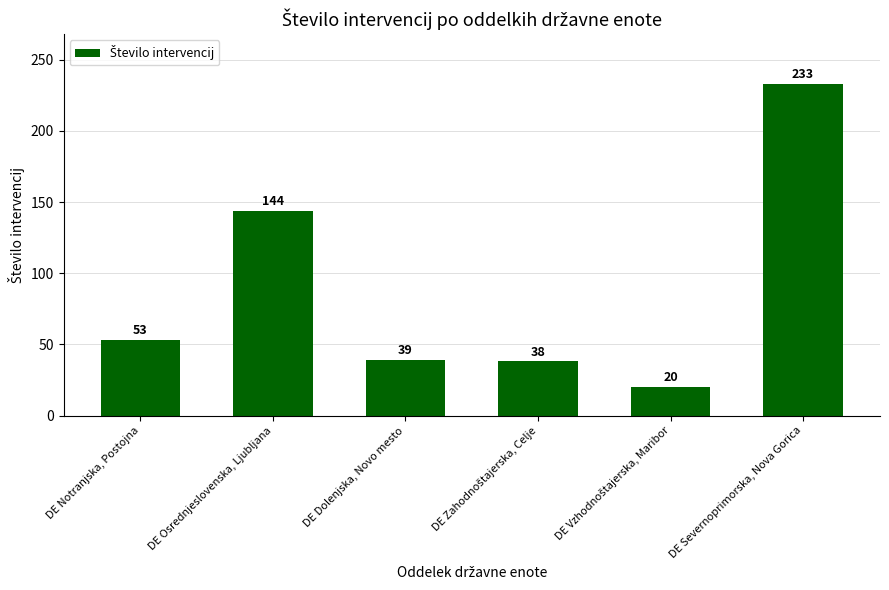

Does the chart contain any negative values?

No